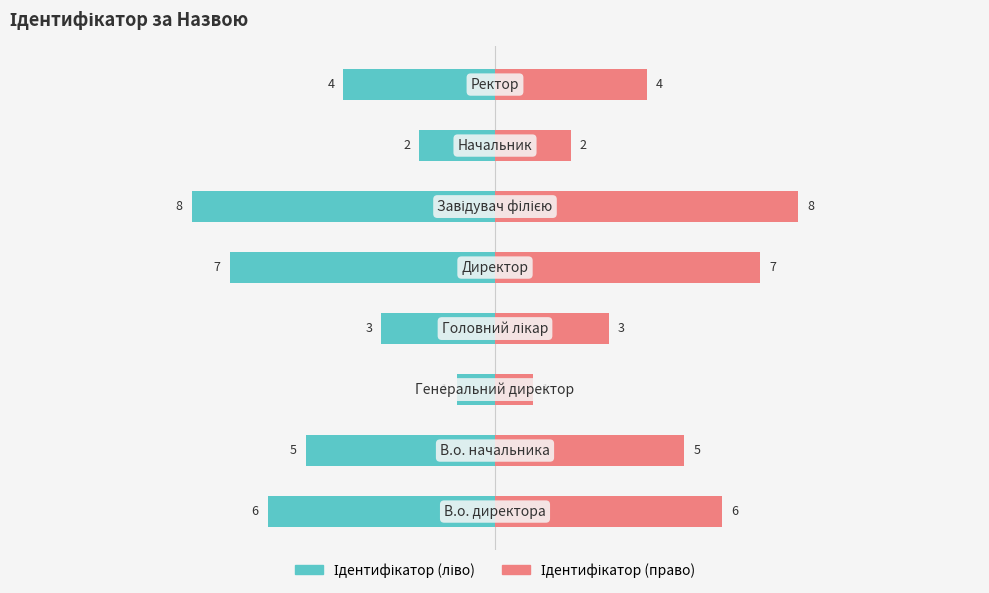

Between −10 and 15, which is larger?

15